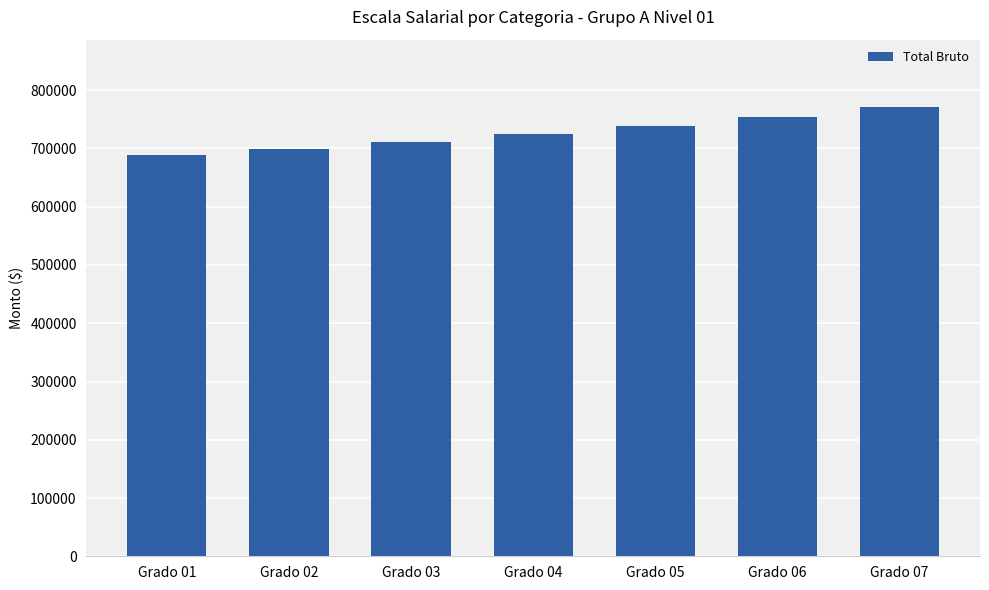

Are the bars grouped side by side (vs. stacked)?

No